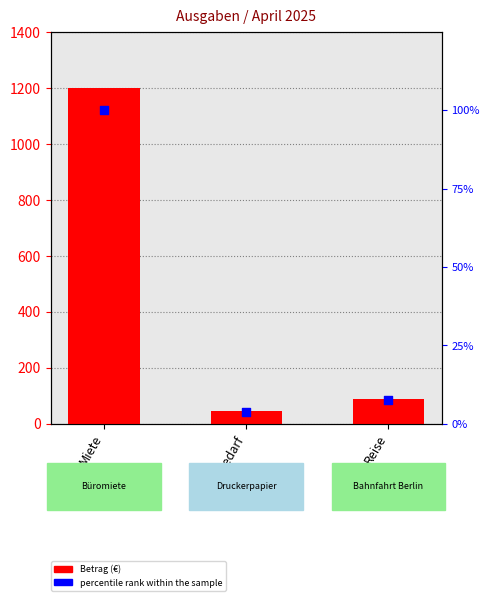

What are all the series names shown in the legend?

Betrag (€), percentile rank within the sample